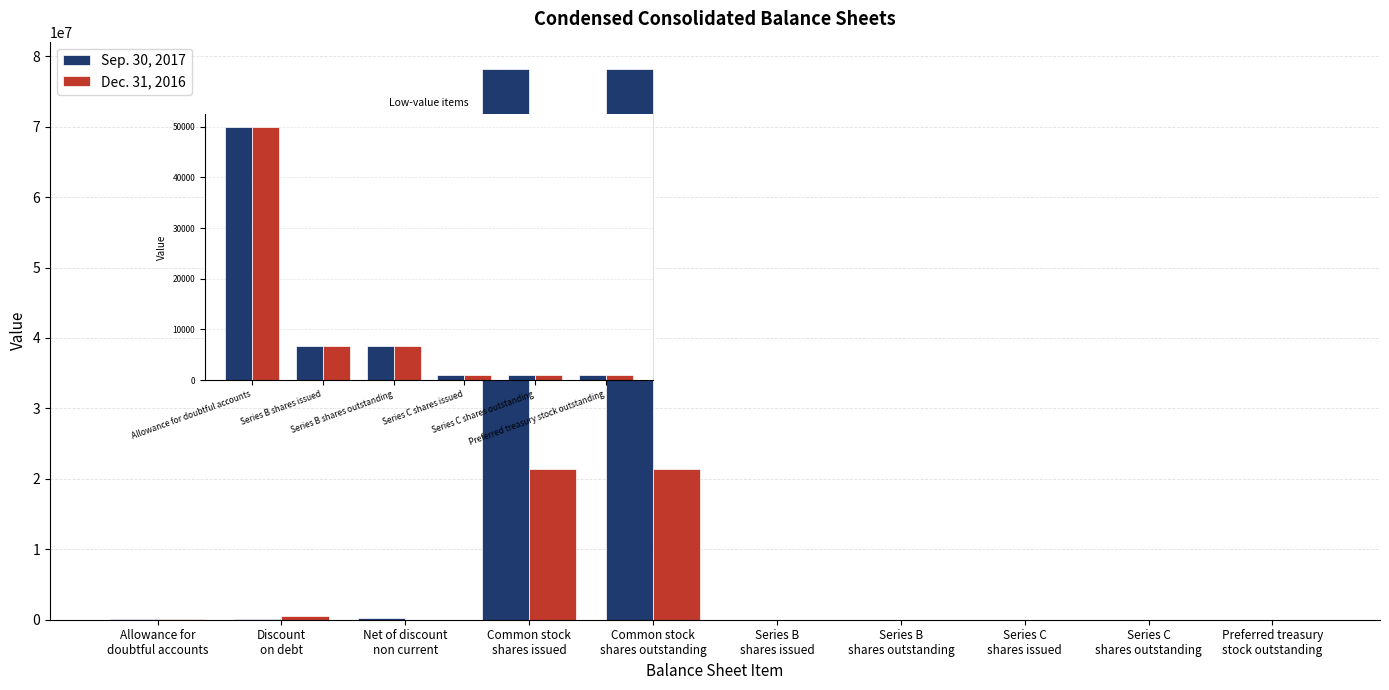

What is the label of the 6th bar from the right?

Allowance for
doubtful accounts